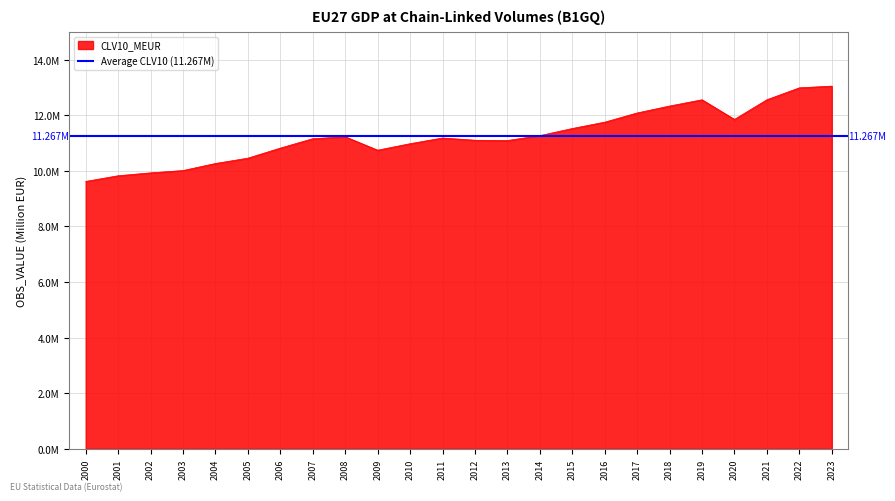

What is the sum of the values at 2017 and 2006?

22904376.6